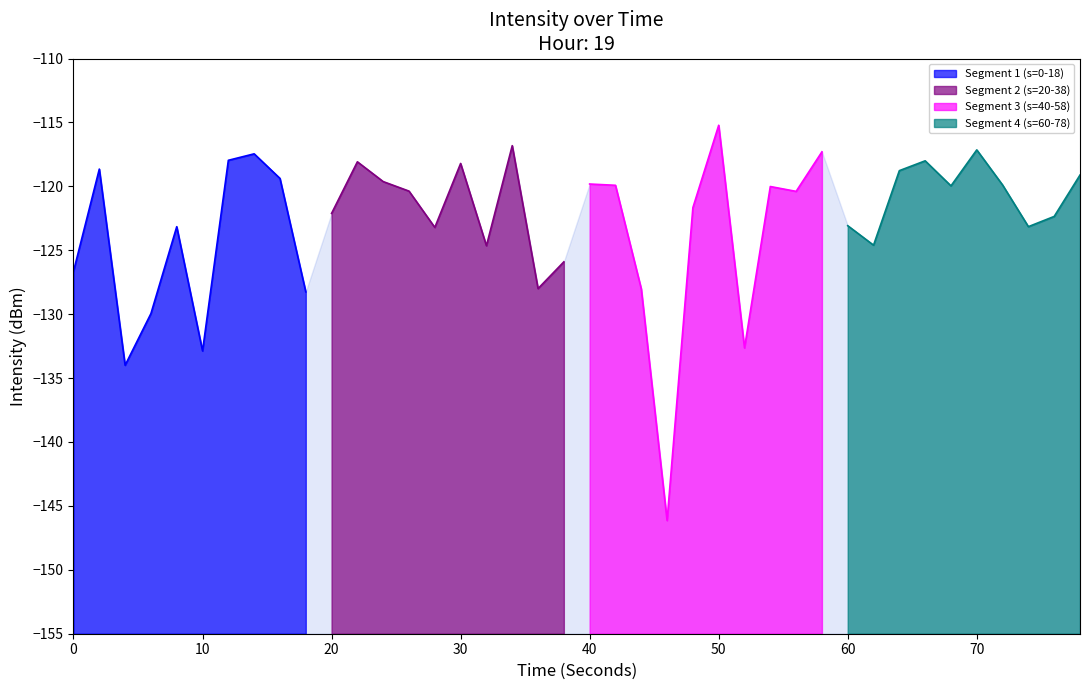

The chart shows a value of -166.1 at 39. True or false?

False